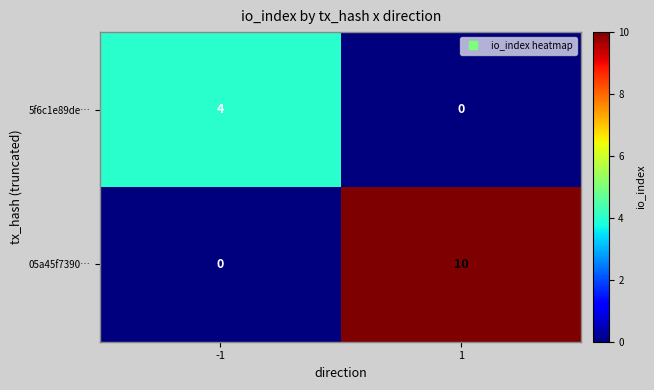

Reading left to right, transcribe all the data shown in this chart.

5f6c1e89de…: 4	0
05a45f7390…: 0	10